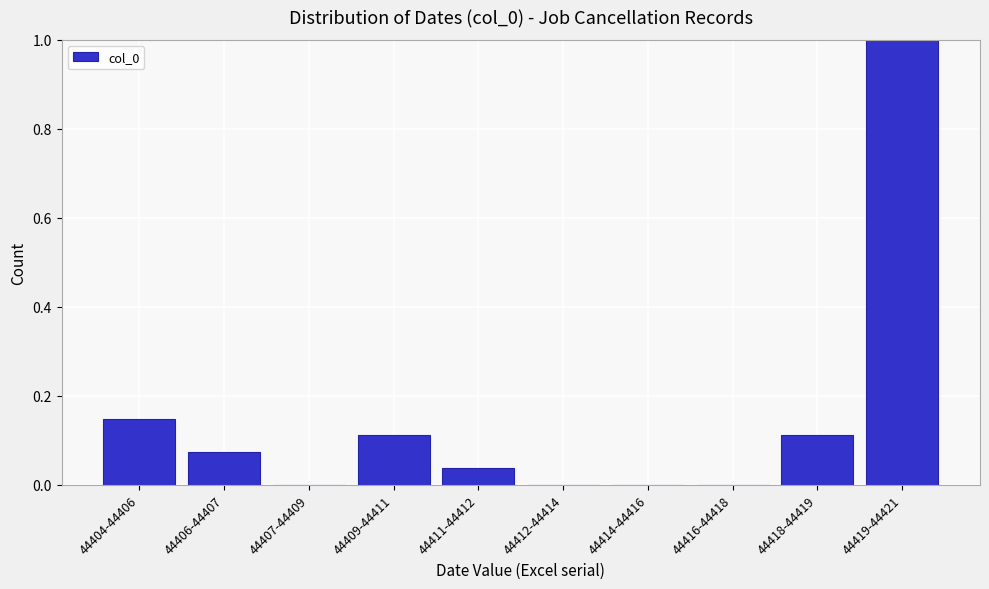

The chart shows a value of 0.0 at 44406-44407. True or false?

False